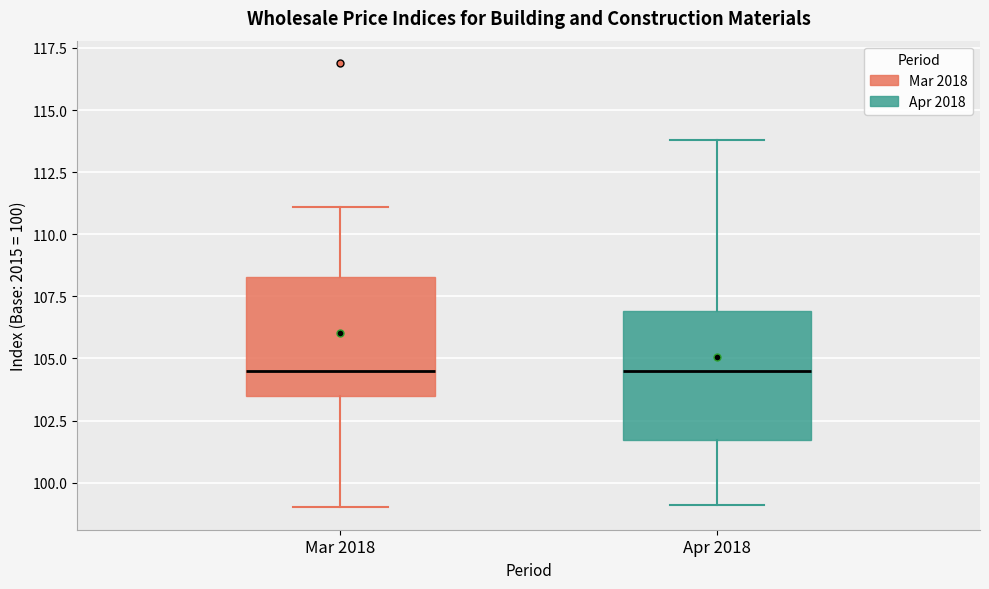

Reading left to right, read every box against the y-axis: the position of its median line, the range the box covers, and the ends of its whiskers. The values are not printed on the chart, so give them approximately, as read against the axis.

Mar 2018: median 104.5, box 103.5 to 108.5, whiskers 99.0 to 111.0
Apr 2018: median 104.5, box 101.5 to 107.0, whiskers 99.0 to 114.0